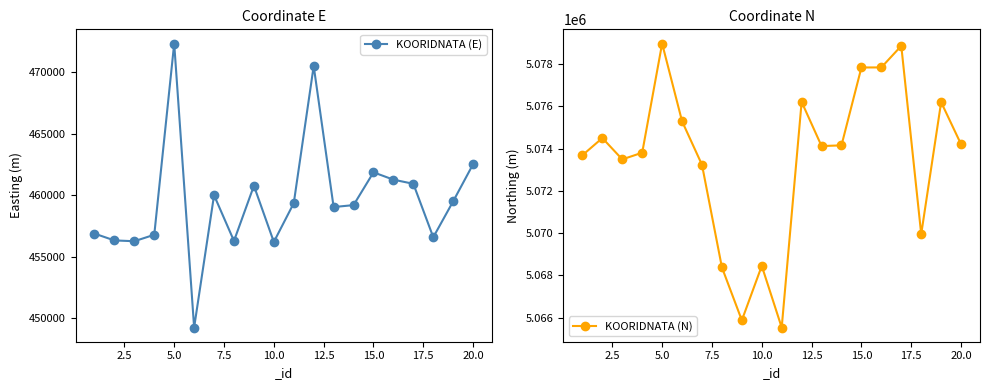

How many interior local peaks does the KOORIDNATA (E) series have?

5